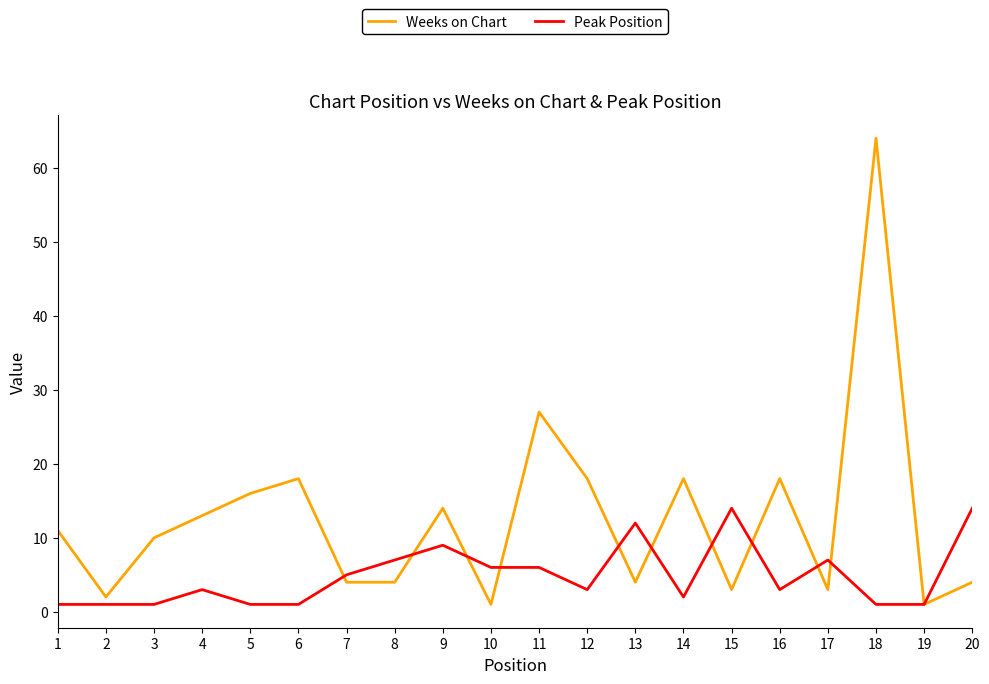

At which category does the chart reach its peak across all series?

18